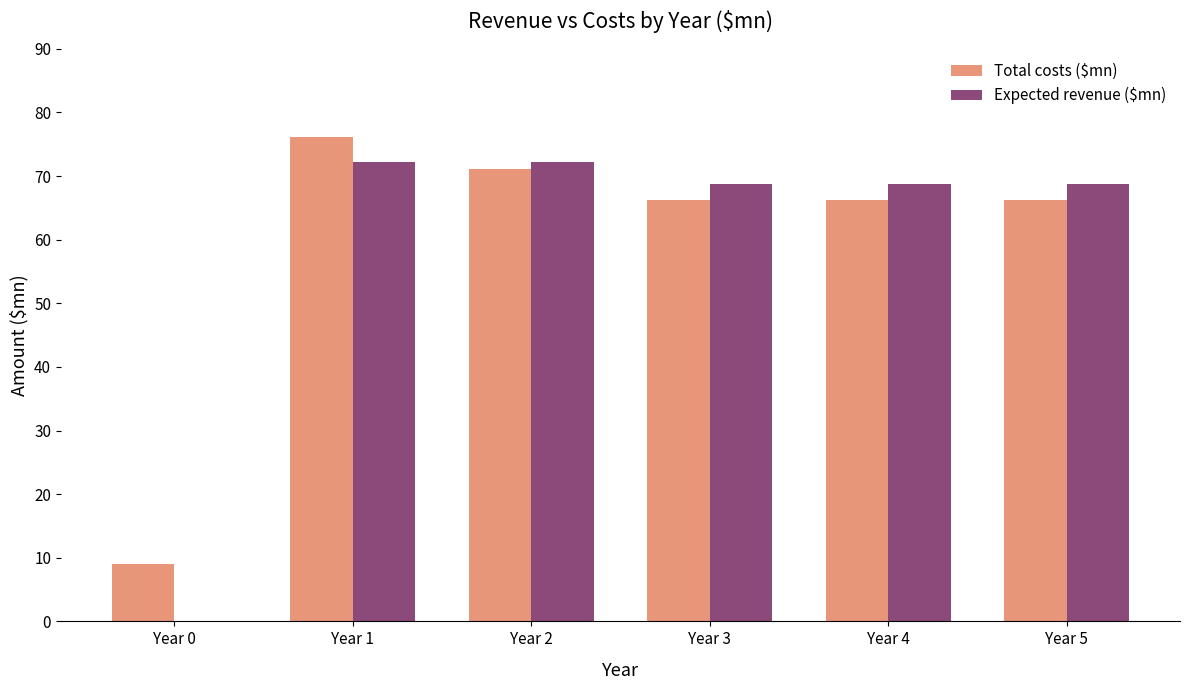

Which series changed the most between Year 2 and Year 4?

Total costs ($mn)